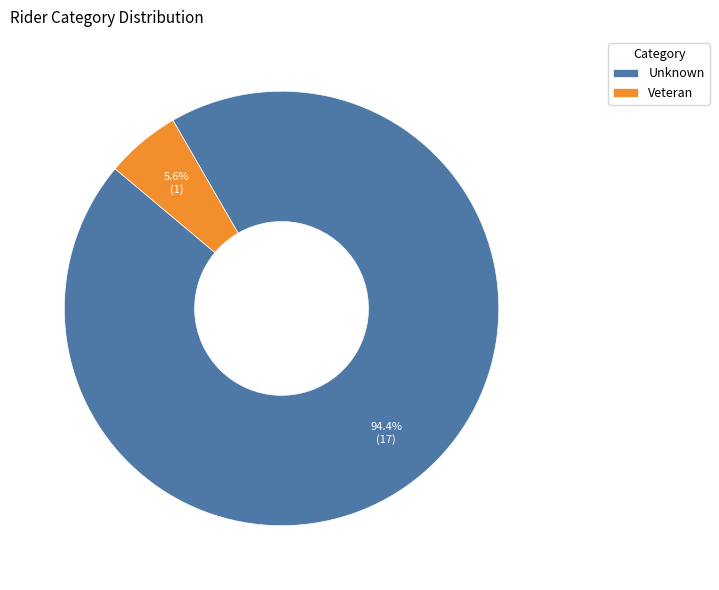

How many segments does this pie chart have?

2